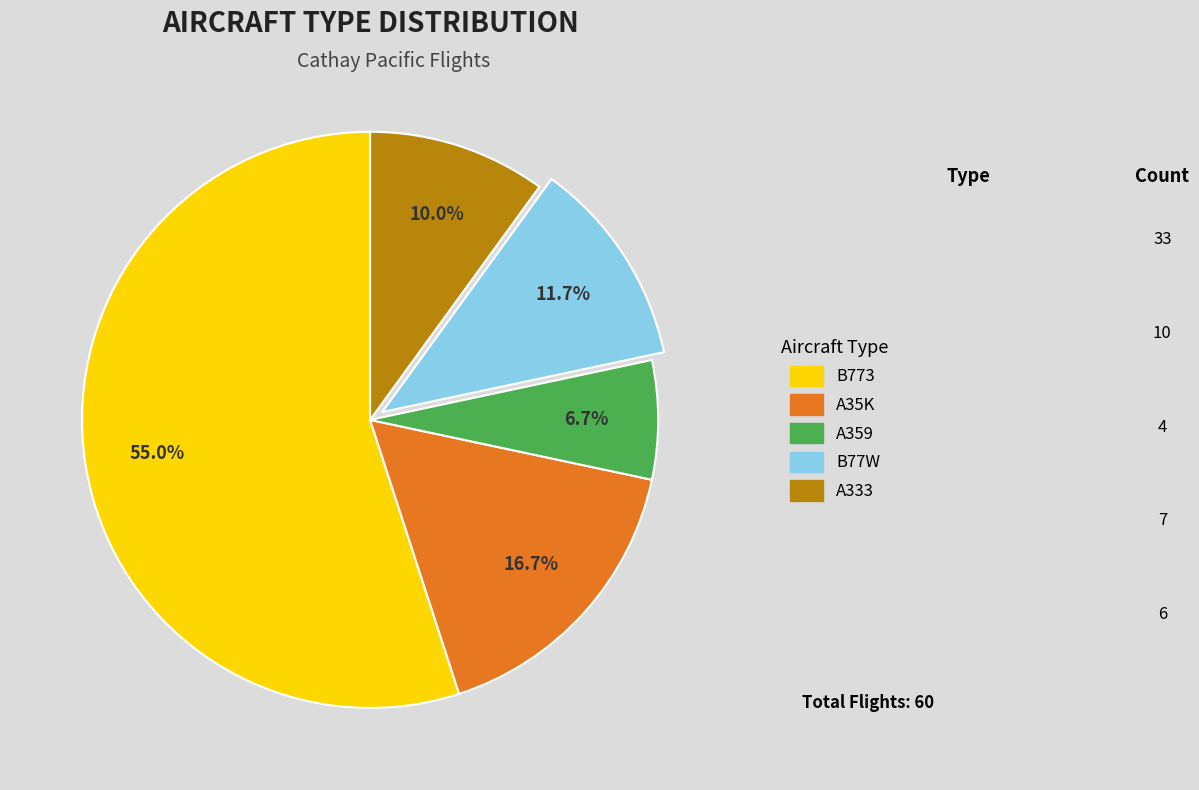

How many segments does this pie chart have?

5